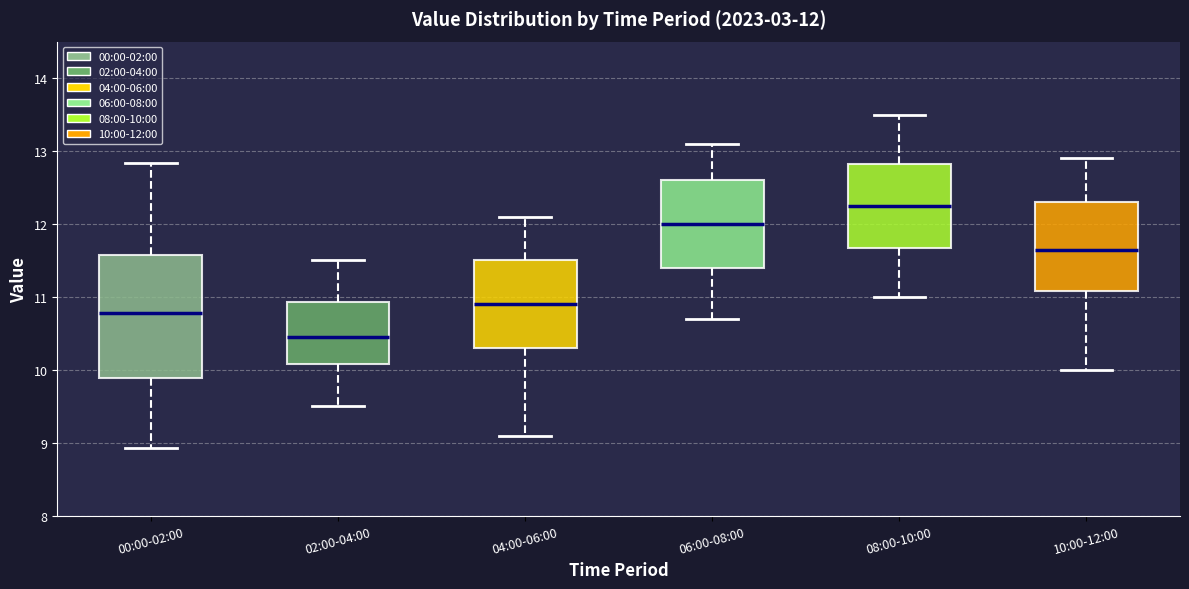

Which box has the lowest median line?

02:00-04:00